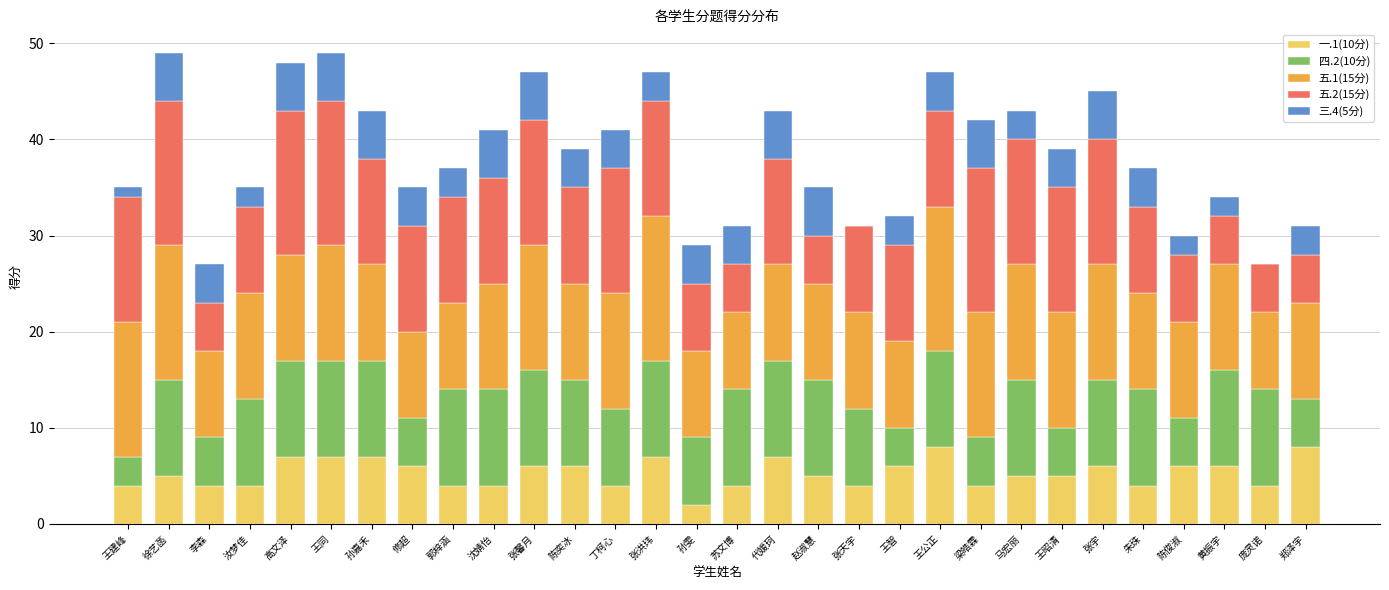

What is the total value across all series at 王公正?

47